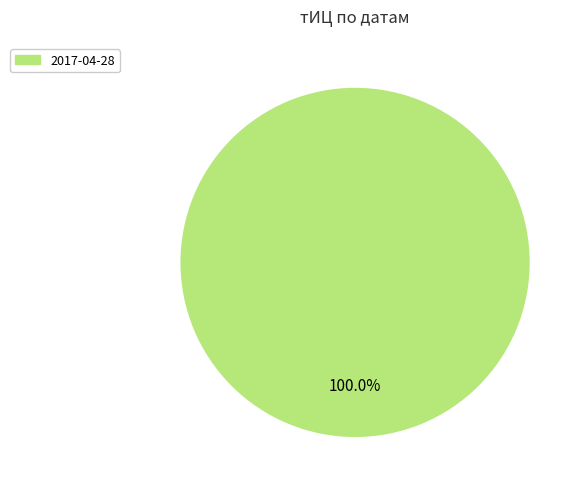

Is there a majority slice in this chart?

Yes